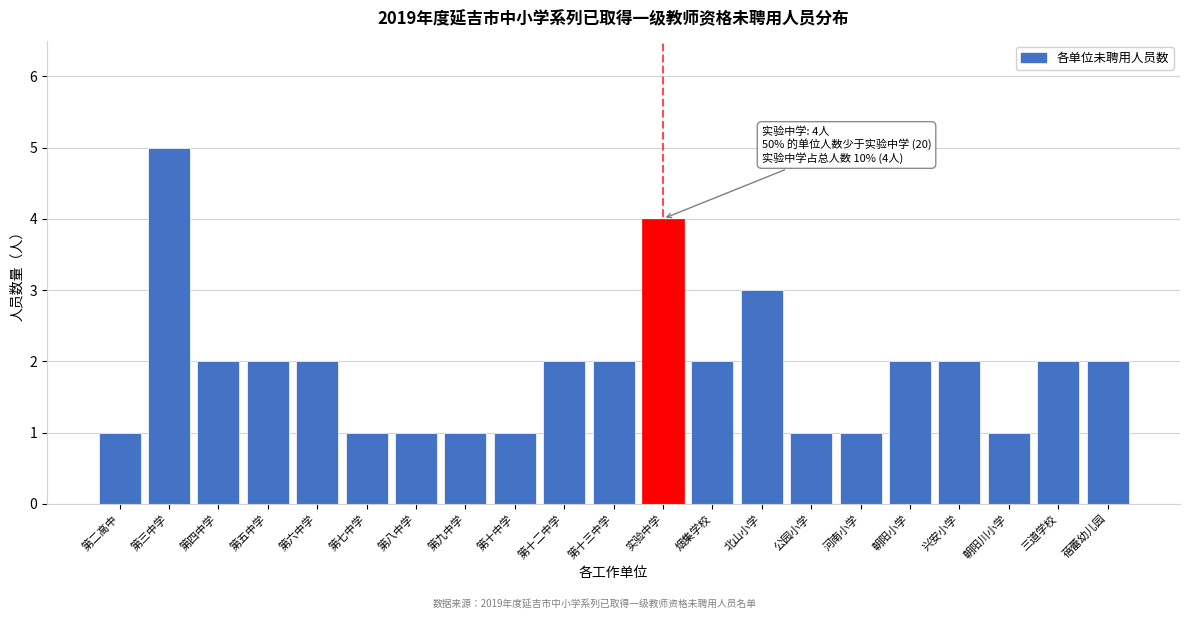

Reading right to left, what are all the values shown in this chart?

2	2	1	2	2	1	1	3	2	4	2	2	1	1	1	1	2	2	2	5	1